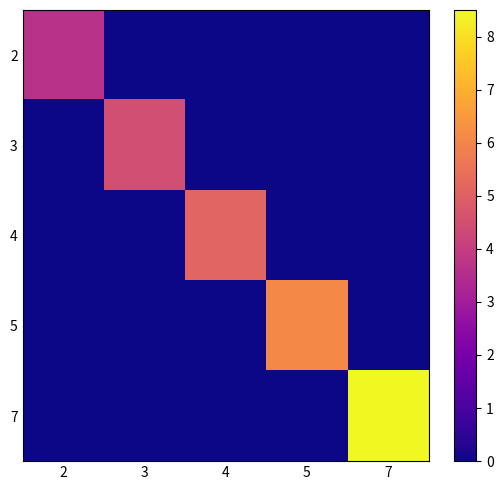

Rank the series by their maximum value, from highest to lowest.

7, 5, 4, 3, 2